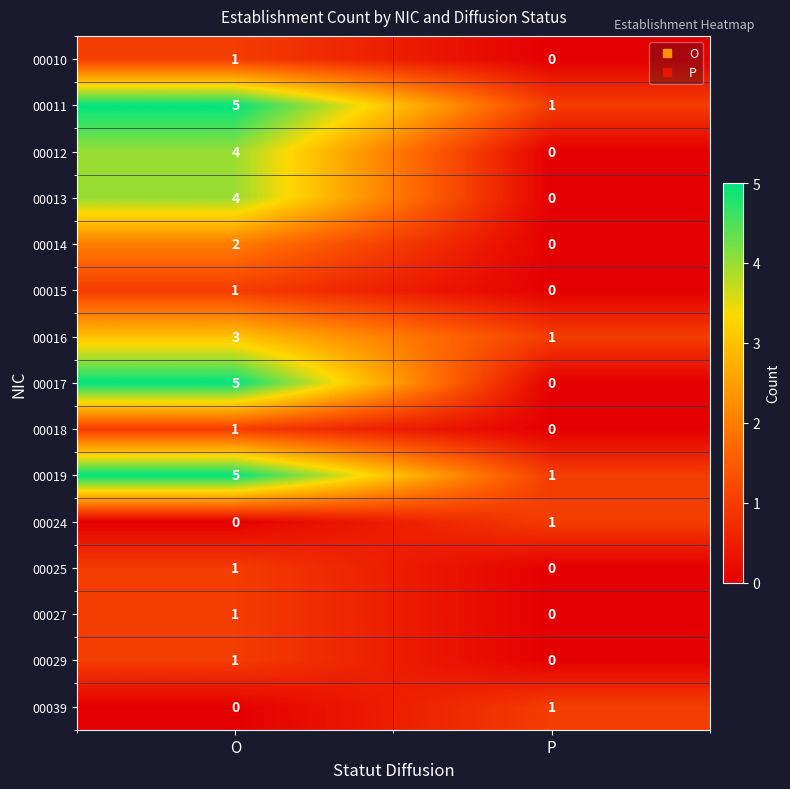

At which category is the sum across all series the highest?

O